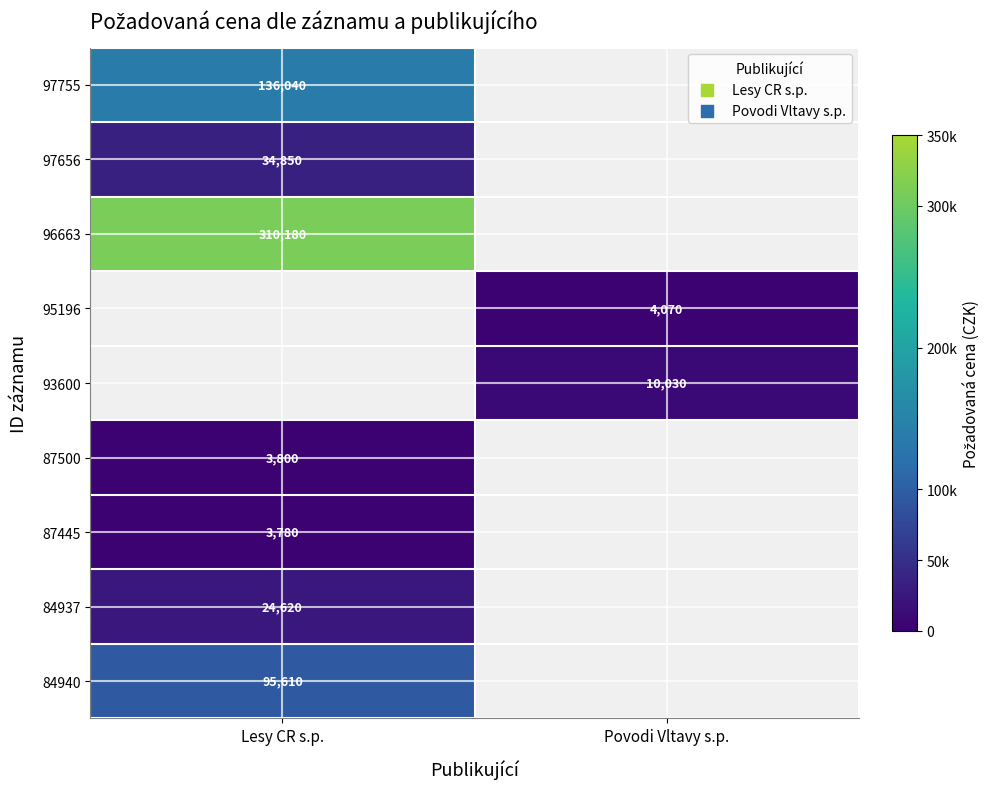

Is it true that 95196 equals 4070 at Povodi Vltavy s.p.?

True